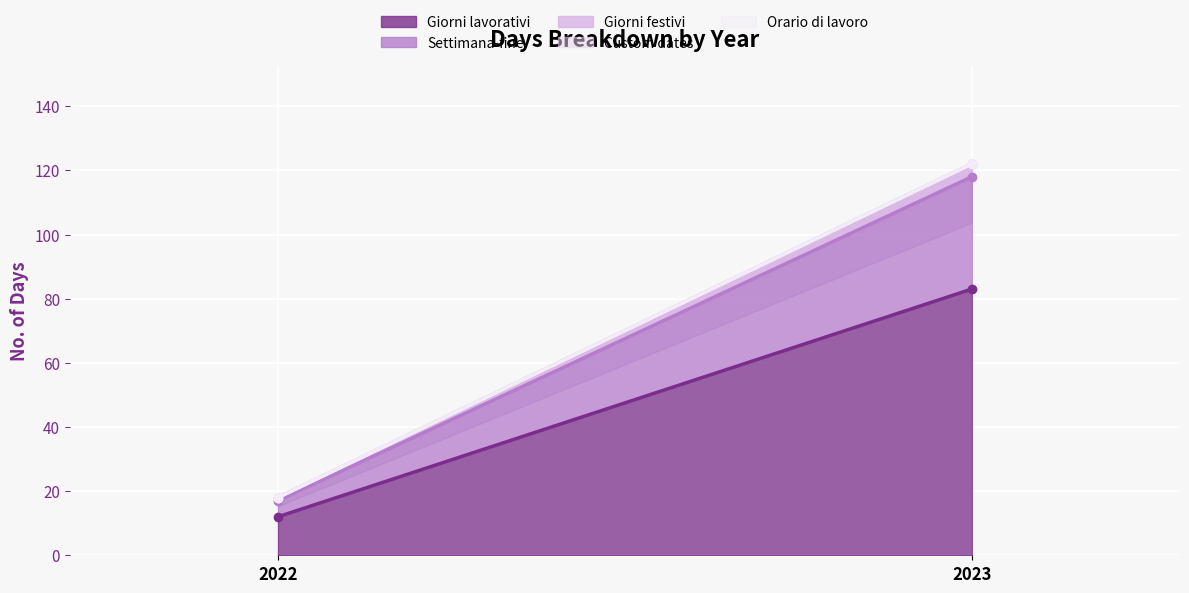

What is the difference between the highest and lowest values at 2022?

12